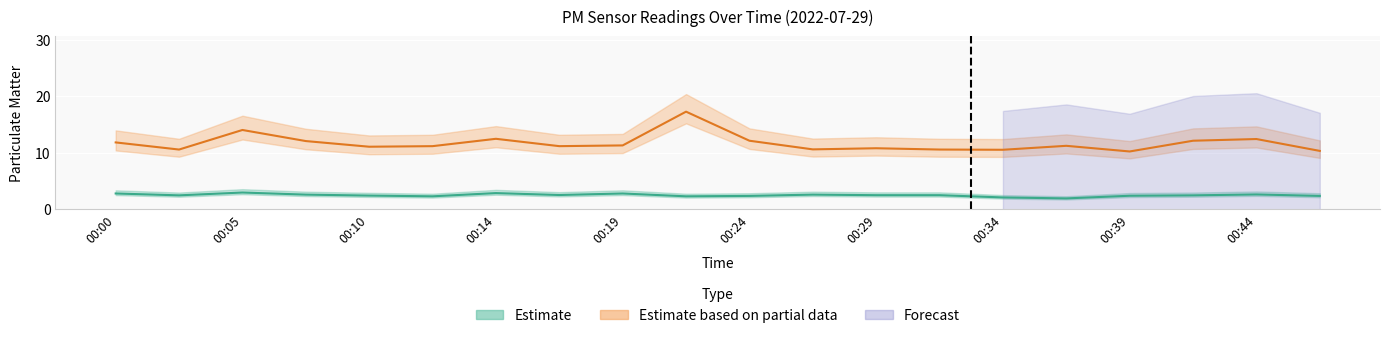

Where does the P1 series first go above 11?

00:00